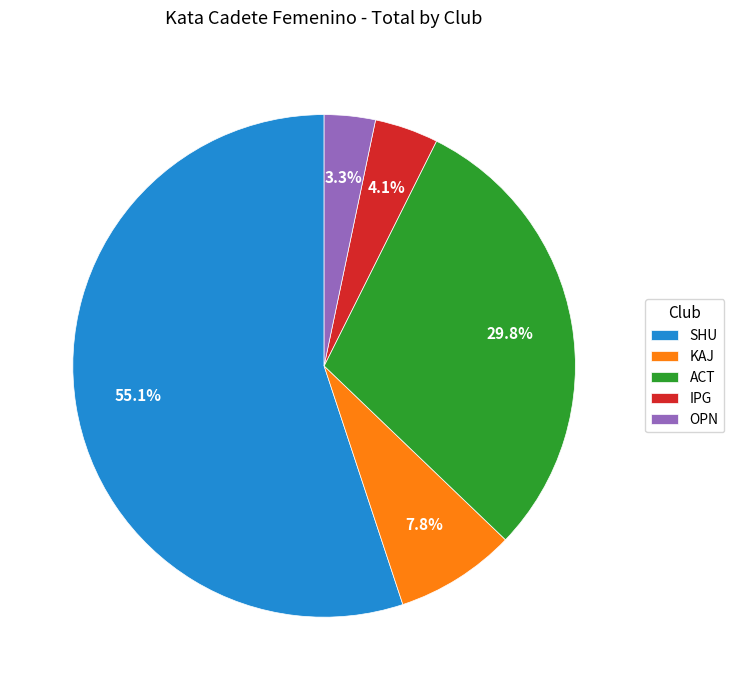

Between KAJ and OPN, which is larger?

KAJ